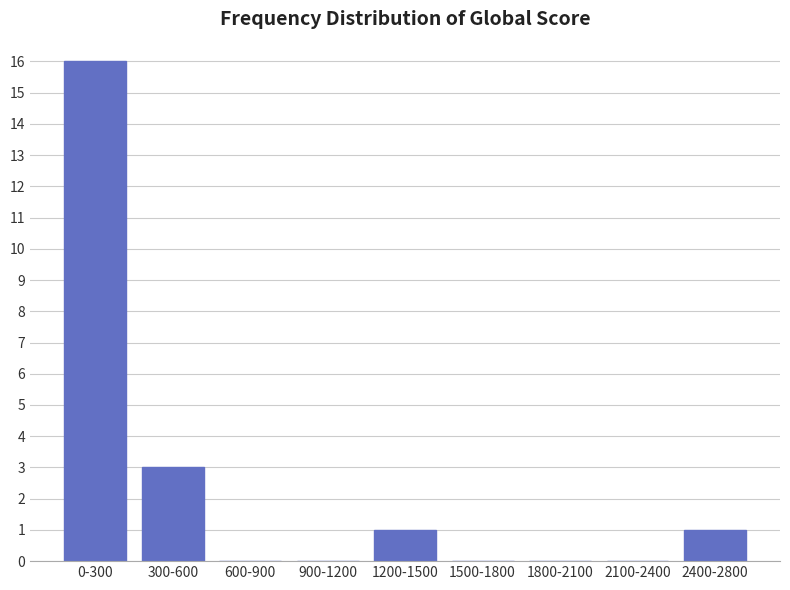

Reading right to left, list all the values displayed in this chart.

2400-2800=1	2100-2400=0	1800-2100=0	1500-1800=0	1200-1500=1	900-1200=0	600-900=0	300-600=3	0-300=16